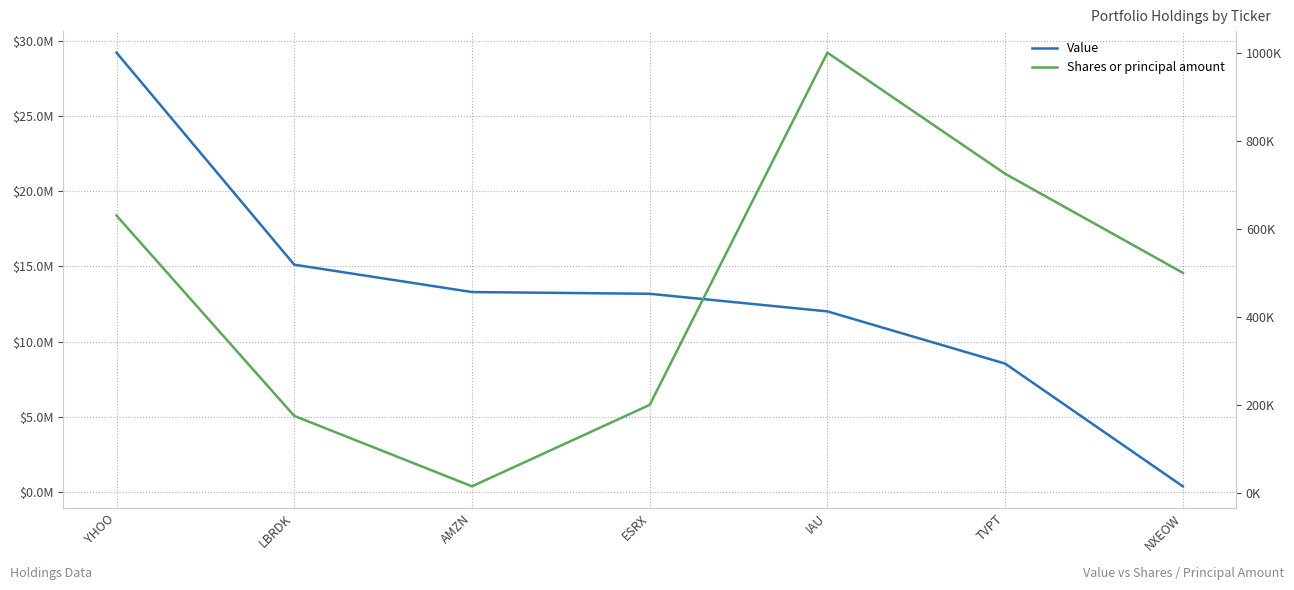

The Value series shows 360000 at NXEOW. True or false?

True